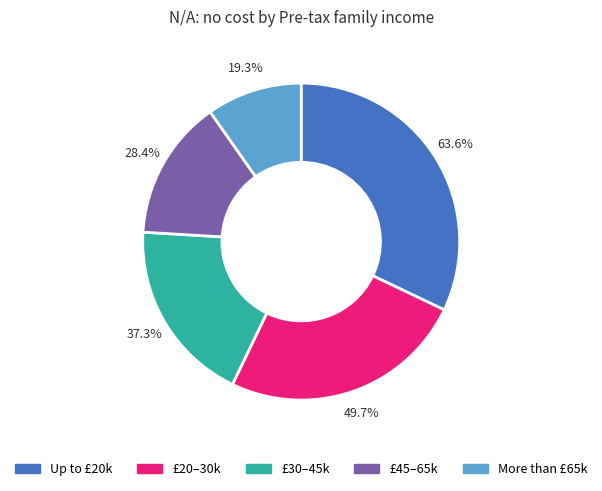

What percentage is NOT represented by £45–65k?

85.7%